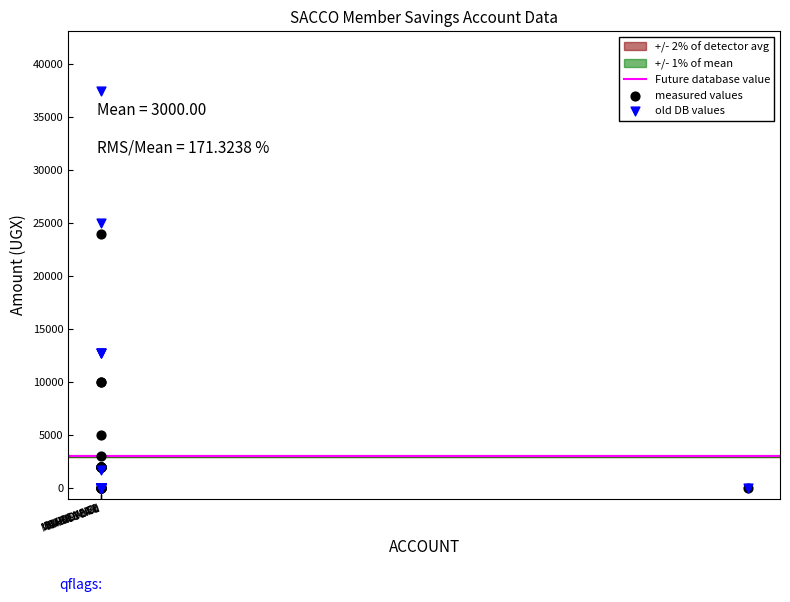

Which series reaches the maximum Y coordinate?

old DB values